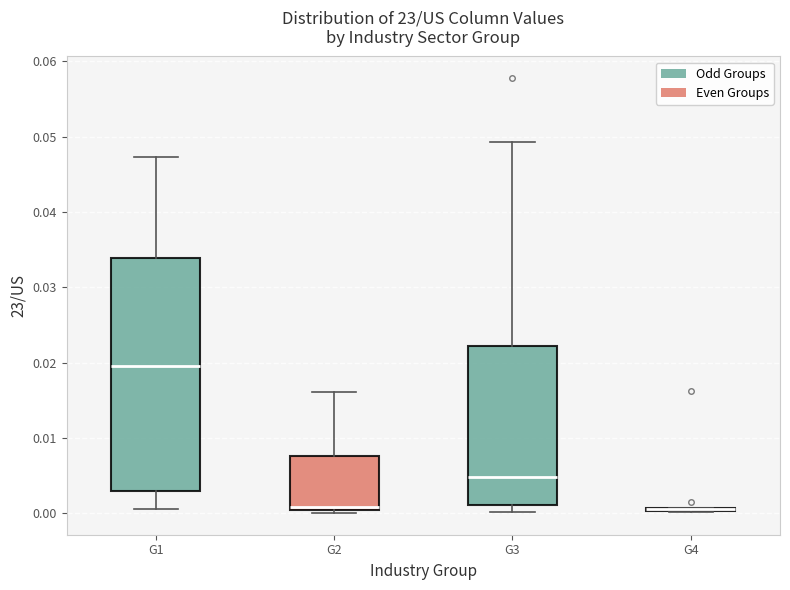

Reading left to right, transcribe this box plot: for each box, give where its median line is, the range the box spans, and where its two whiskers end, as read against the y-axis. The values are not printed on the chart, so give them approximately, as read against the axis.

G1: median 0.020, box 0.003 to 0.034, whiskers 0.001 to 0.047
G2: median 0.001, box 0.000 to 0.008, whiskers 0.000 (just below the box's lower edge) to 0.016
G3: median 0.005, box 0.001 to 0.022, whiskers 0.000 to 0.049
G4: box collapsed to a line at 0.001, whiskers 0.000 to 0.001